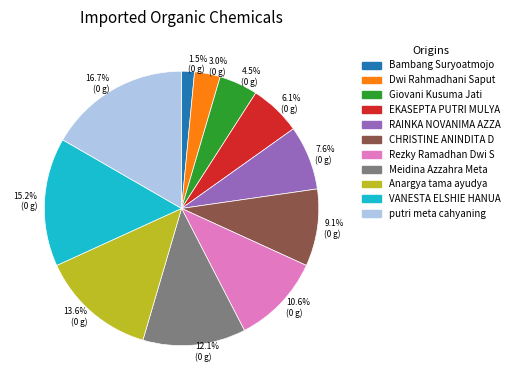

Do 15.2% (0 g) and 3.0% (0 g) together represent more than half of the pie?

No